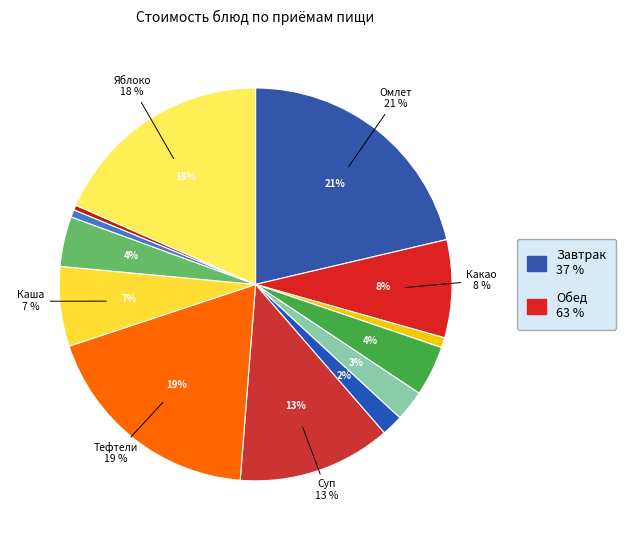

Does Яблоко represent more than half of the total?

No